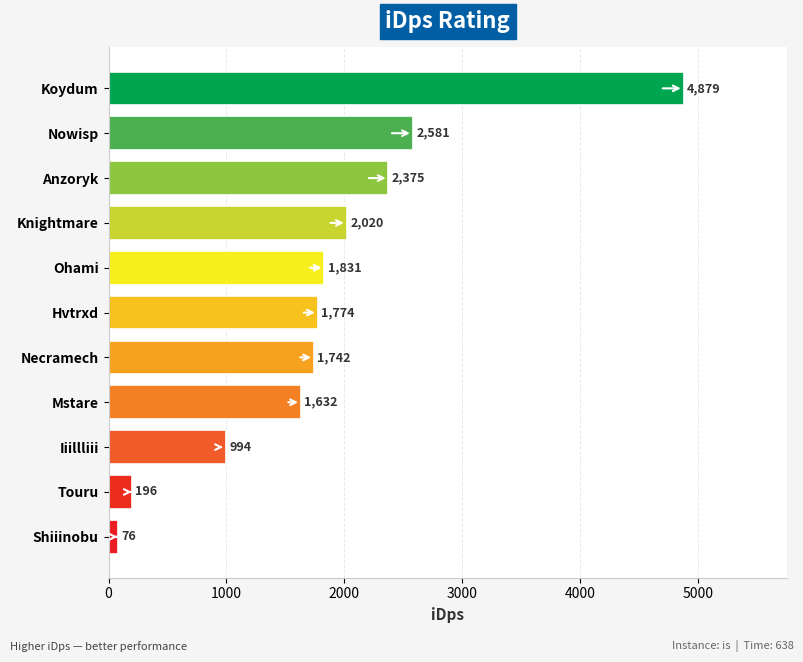

Approximately how many times larger is the value at Koydum compared to Ohami?

2.7